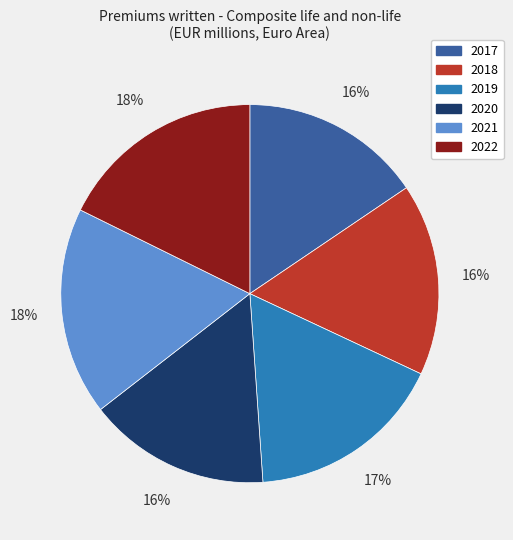

To the nearest percent, what percentage of the pie is 2017?

16%